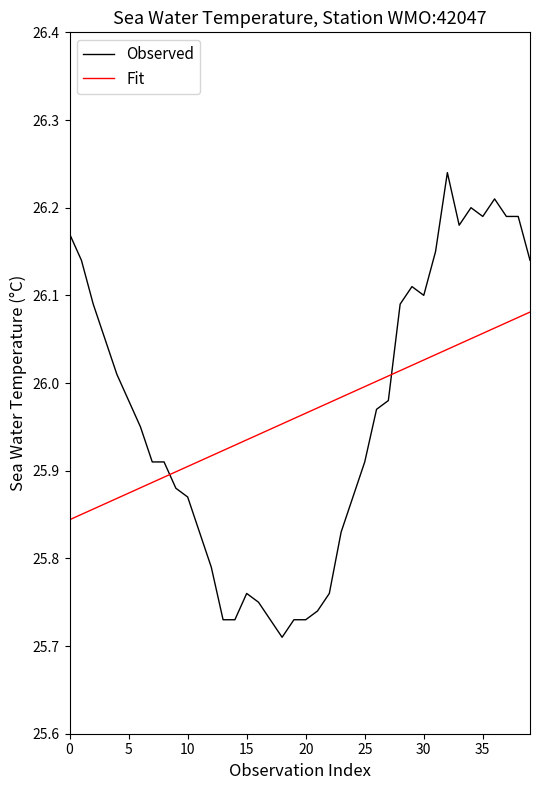

What is the difference between the maximum and minimum values in the Fit series?

0.2